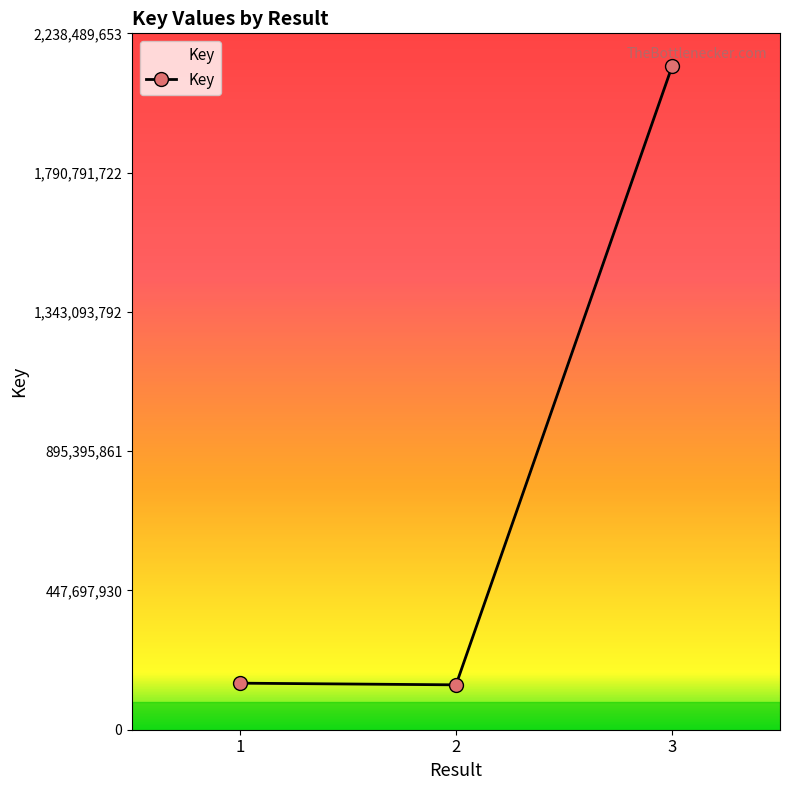

What is the difference between the maximum and second lowest values?

1982264132